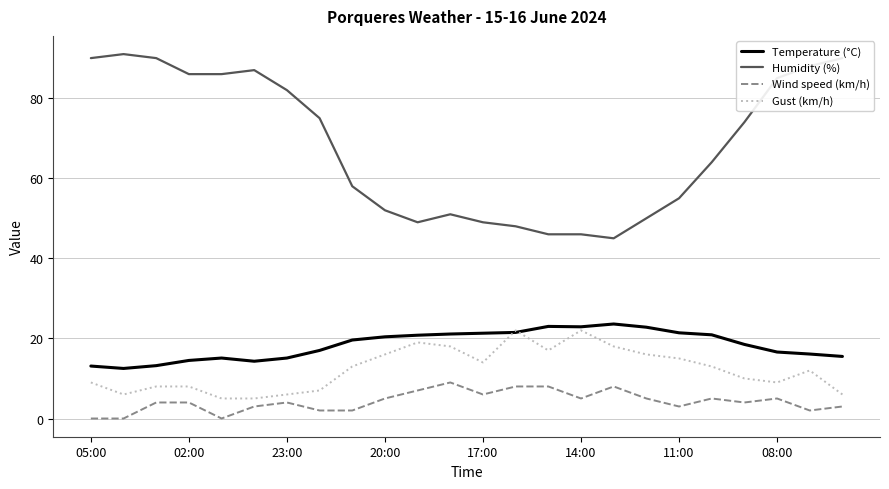

Which series has the largest total across all categories?

Humidity (%)